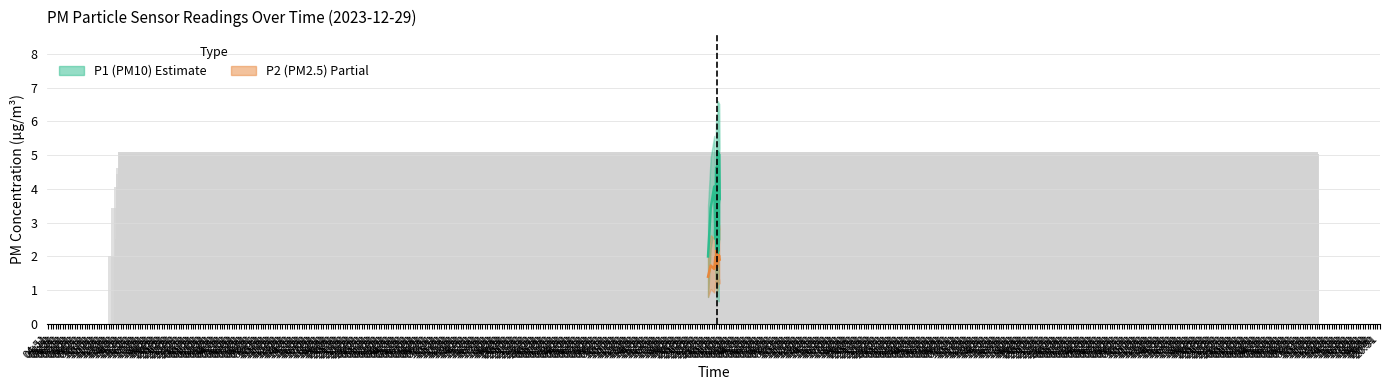

Does the chart contain stacked bars?

No